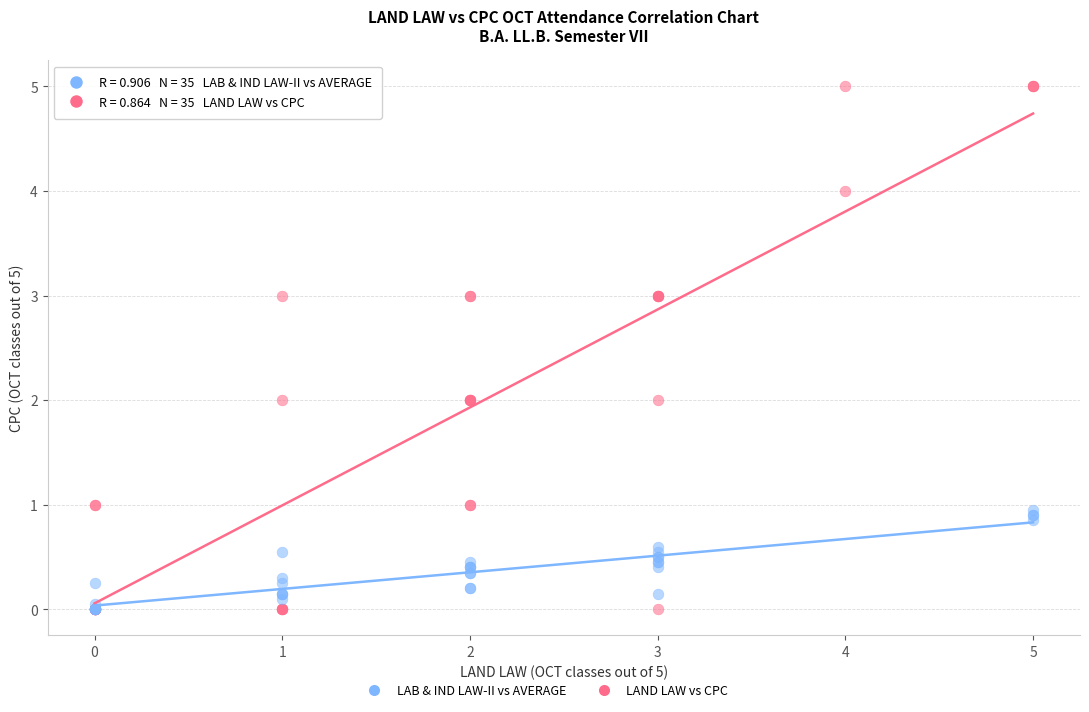

Which series has the widest spread of Y values?

LAND LAW vs CPC